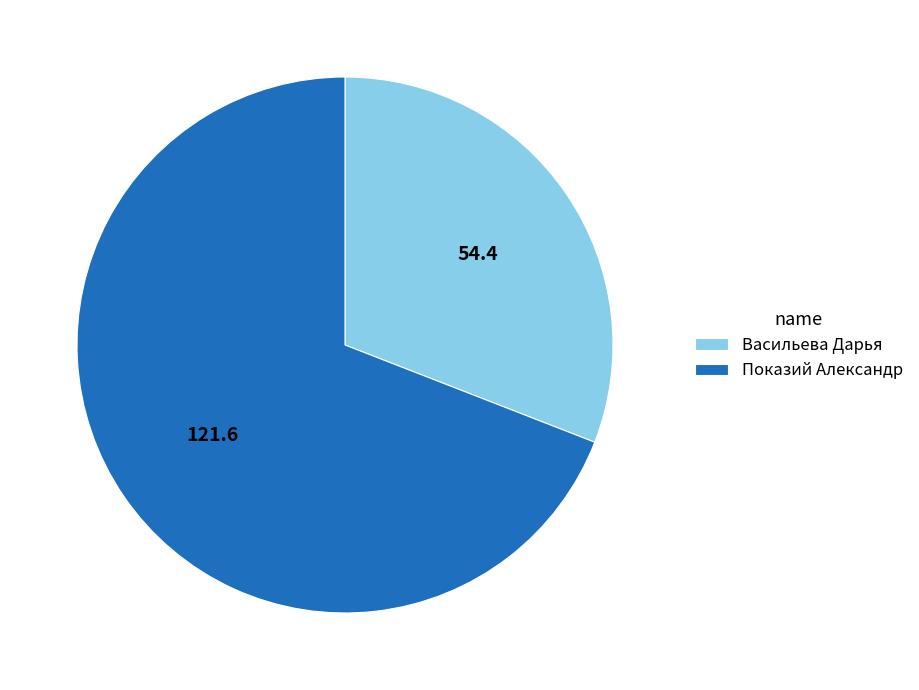

How many slices are in this pie chart?

2